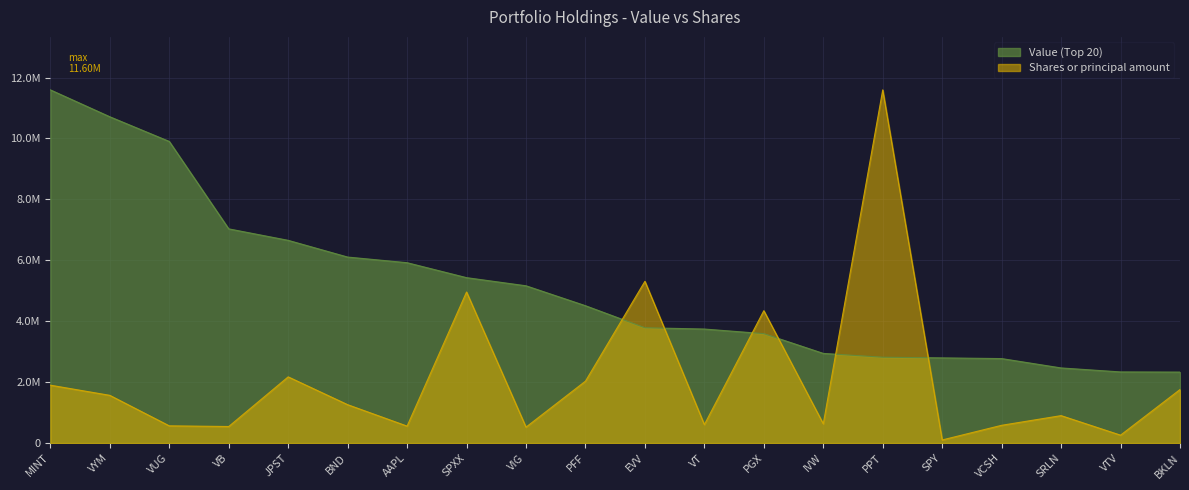

How many interior local peaks does the Shares or principal amount series have?

6